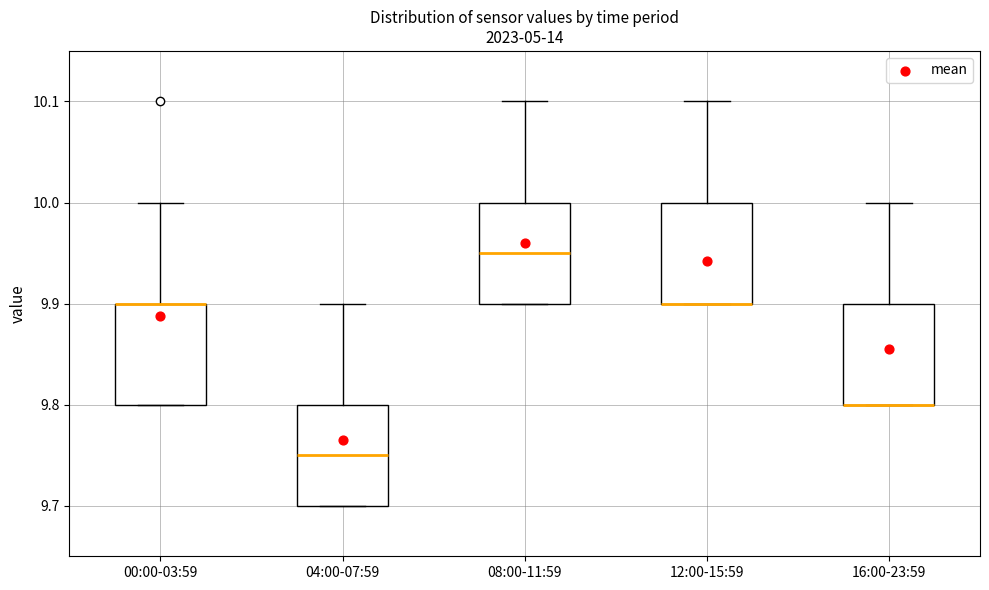

Reading left to right, transcribe this box plot: for each box, give where its median line is, the range the box spans, and where its two whiskers end, as read against the y-axis. The values are not printed on the chart, so give them approximately, as read against the axis.

00:00-03:59: median 9.90 (drawn on the box's upper edge), box 9.80 to 9.90, whiskers 9.80 to 10.00
04:00-07:59: median 9.75, box 9.70 to 9.80, whiskers 9.70 to 9.90
08:00-11:59: median 9.95, box 9.90 to 10.00, whiskers 9.90 to 10.10
12:00-15:59: median 9.90 (drawn on the box's lower edge), box 9.90 to 10.00, whiskers 9.90 to 10.10
16:00-23:59: median 9.80 (drawn on the box's lower edge), box 9.80 to 9.90, whiskers 9.80 to 10.00